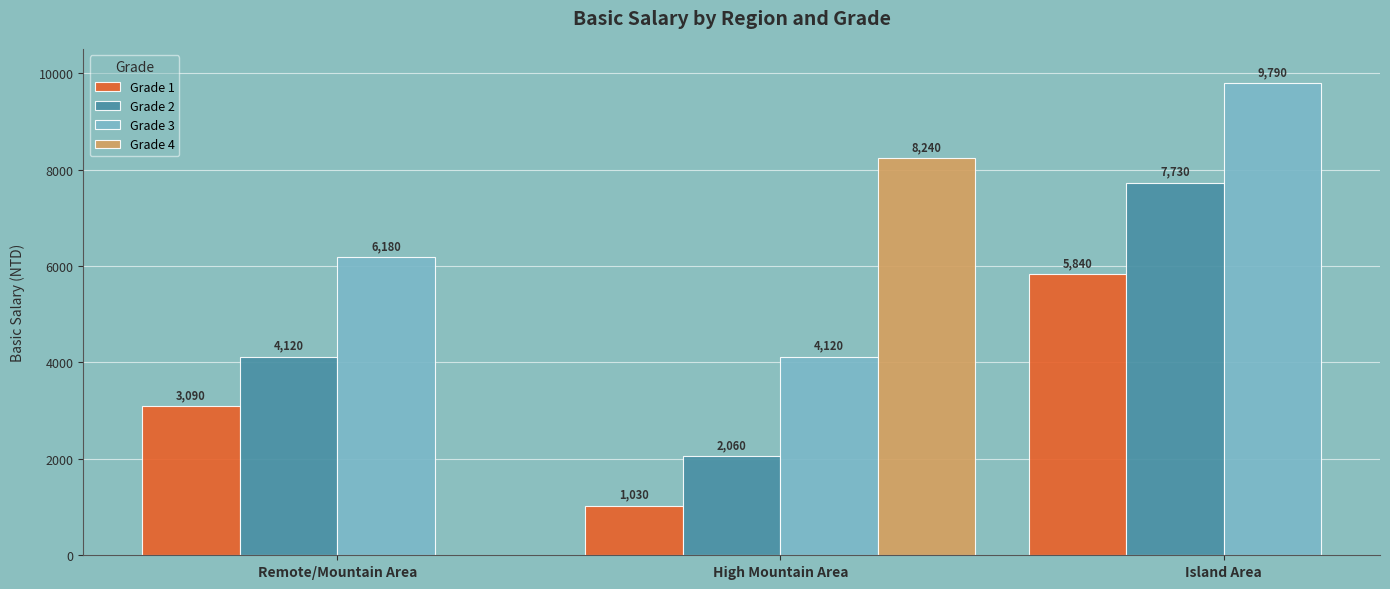

What is the difference between the maximum and minimum values in the Grade 3 series?

5670